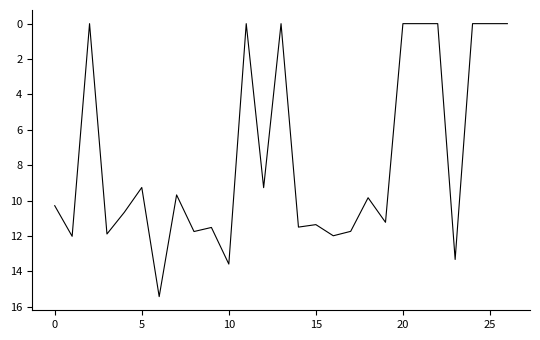

What is the difference between the maximum and minimum values?

15.4